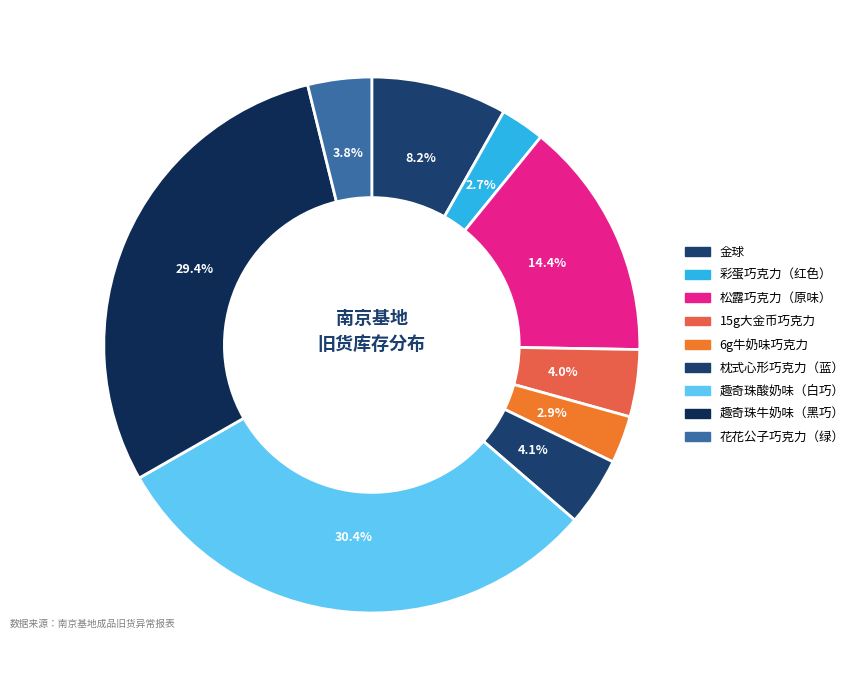

How many segments does this pie chart have?

9